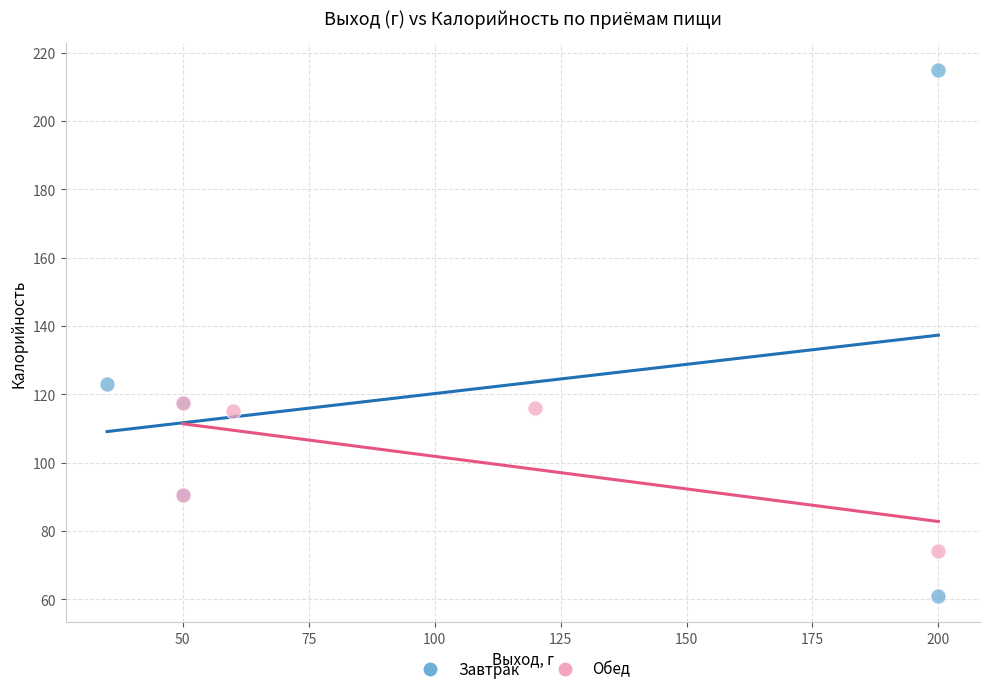

Which series has the largest Y range (max minus min)?

Завтрак